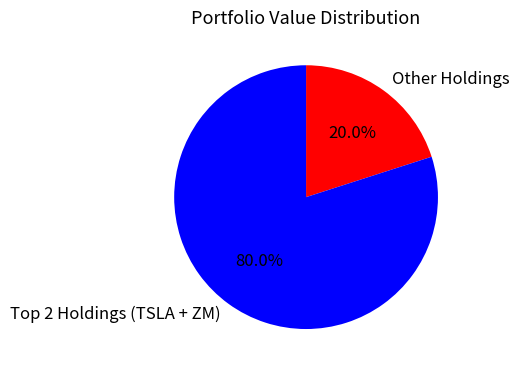

What is the largest slice in the pie chart?

Top 2 Holdings (TSLA + ZM)